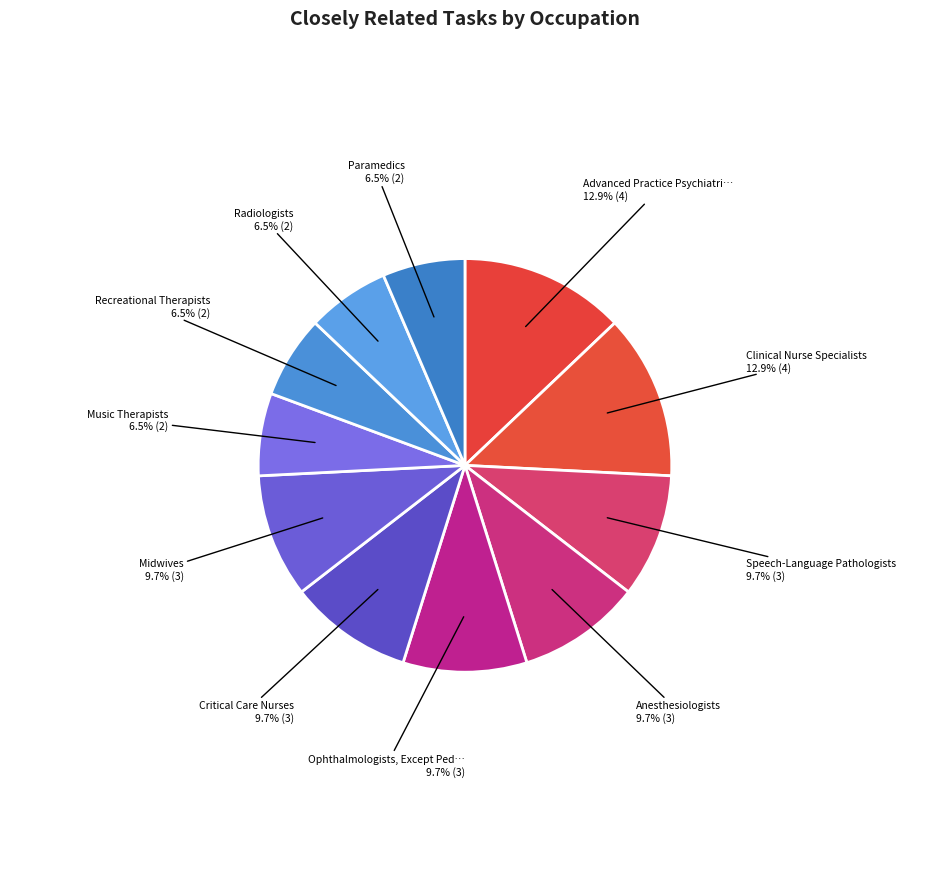

Count the number of slices in the pie.

11